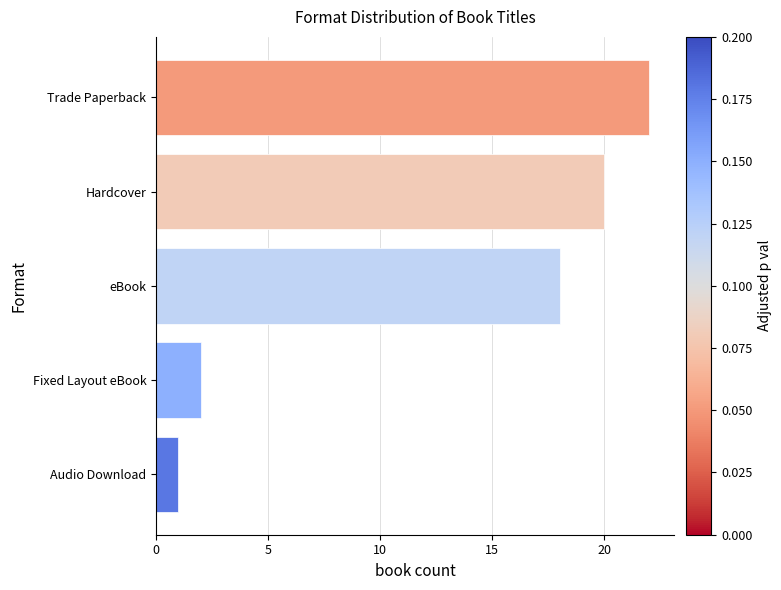

List the labels in order of value, smallest first.

Audio Download, Fixed Layout eBook, eBook, Hardcover, Trade Paperback